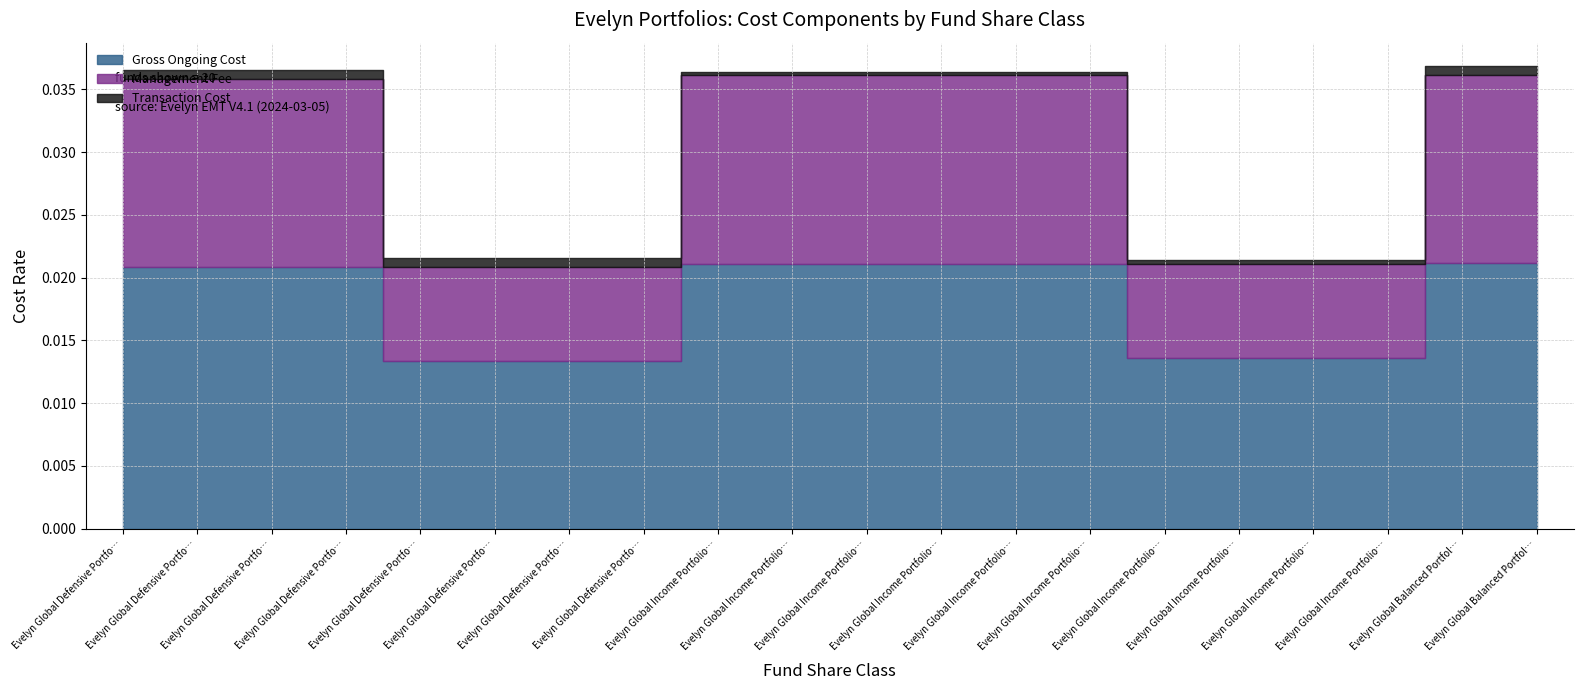

List the series in order of their peak value, lowest first.

07130_Financial_Instrument_Transaction_Cost, 07110_Financial_Instrument_Management_Fee, 07100_Financial_Instrument_Gross_Ongoing_Cost